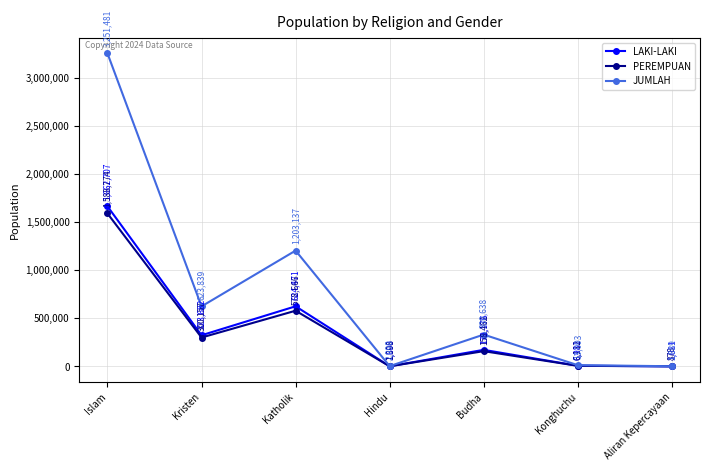

What is the value of the LAKI-LAKI point at the 1st from the left?

1662707